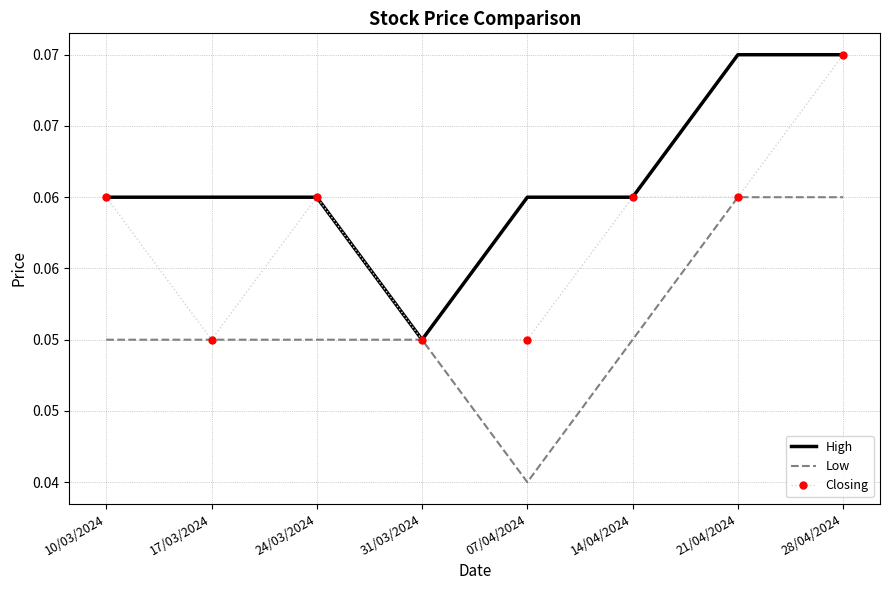

What are all the series names shown in the legend?

High, Low, Closing